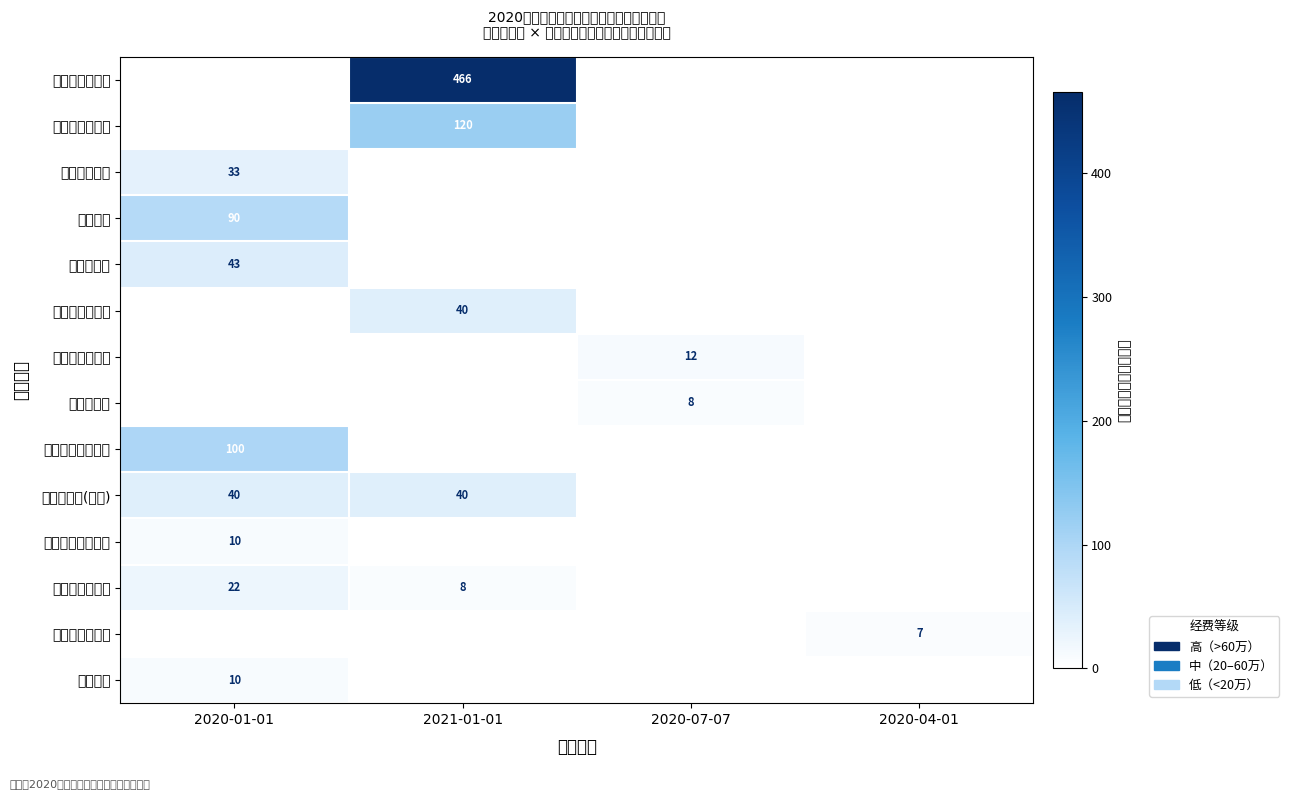

Is it true that 省自然科学基金 equals 22 at 2020-01-01?

True